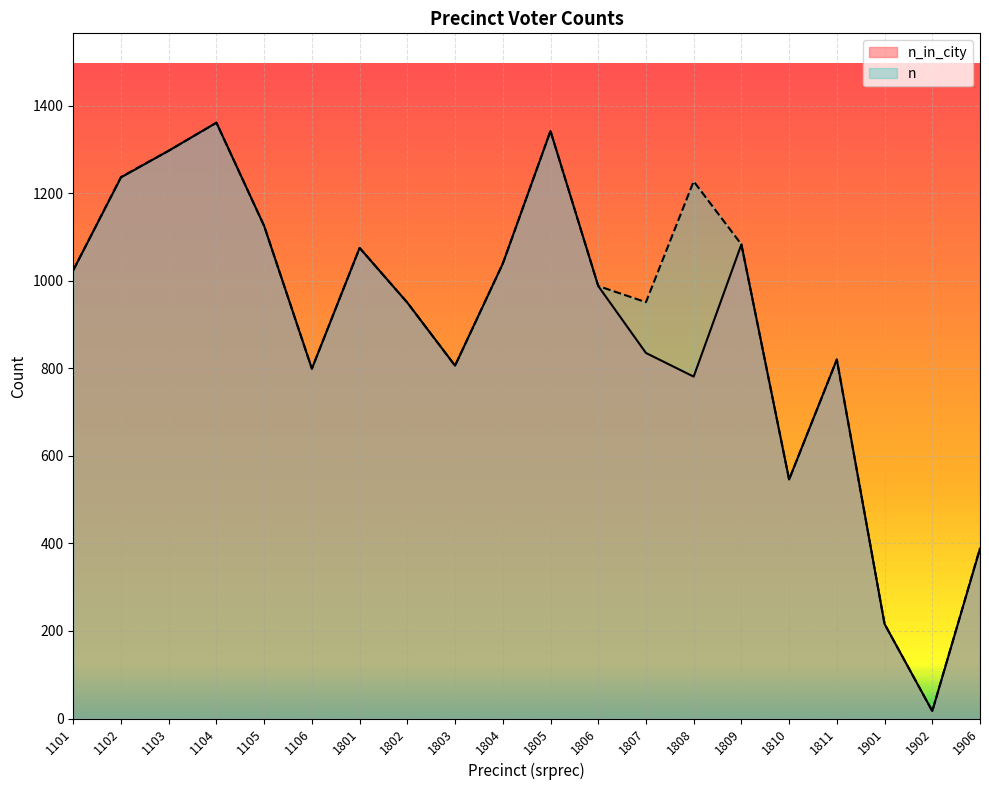

Reading left to right, list all the values displayed in this chart.

n_in_city: 1101=1024	1102=1236	1103=1297	1104=1361	1105=1125	1106=799	1801=1075	1802=950	1803=806	1804=1039	1805=1342	1806=988	1807=835	1808=781	1809=1083	1810=546	1811=820	1901=216	1902=17	1906=388
n: 1101=1024	1102=1237	1103=1297	1104=1361	1105=1125	1106=799	1801=1075	1802=950	1803=806	1804=1039	1805=1342	1806=988	1807=951	1808=1227	1809=1083	1810=546	1811=820	1901=216	1902=17	1906=389